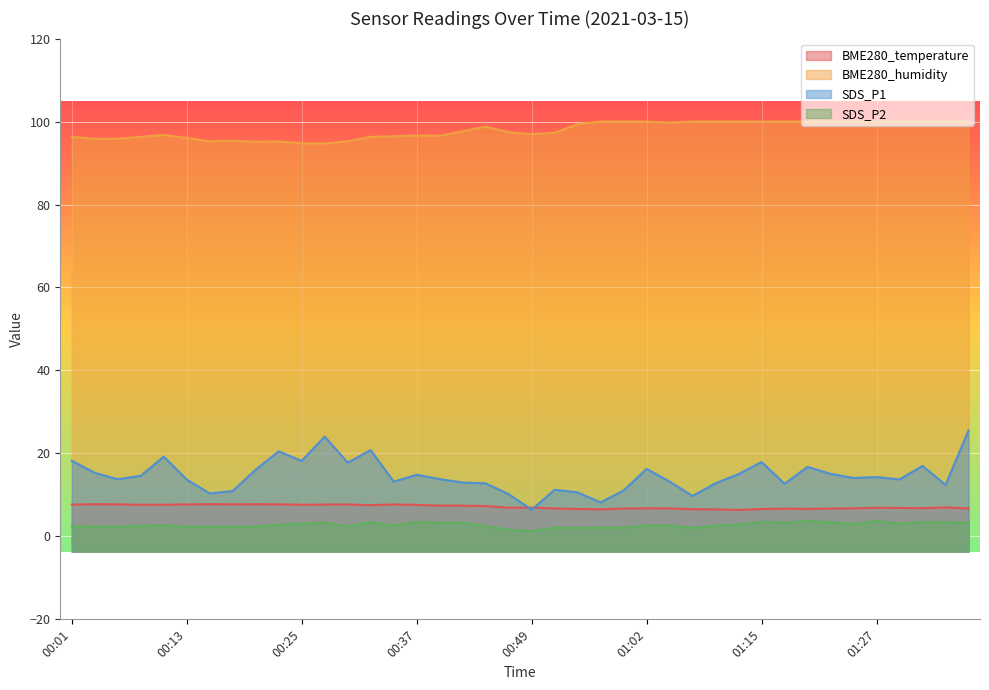

Which series changed the most between 00:10 and 00:32?

SDS_P1